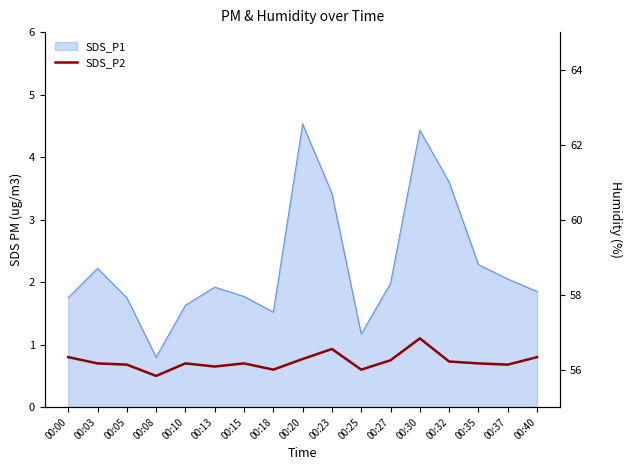

What is the minimum value shown in the chart?

0.5